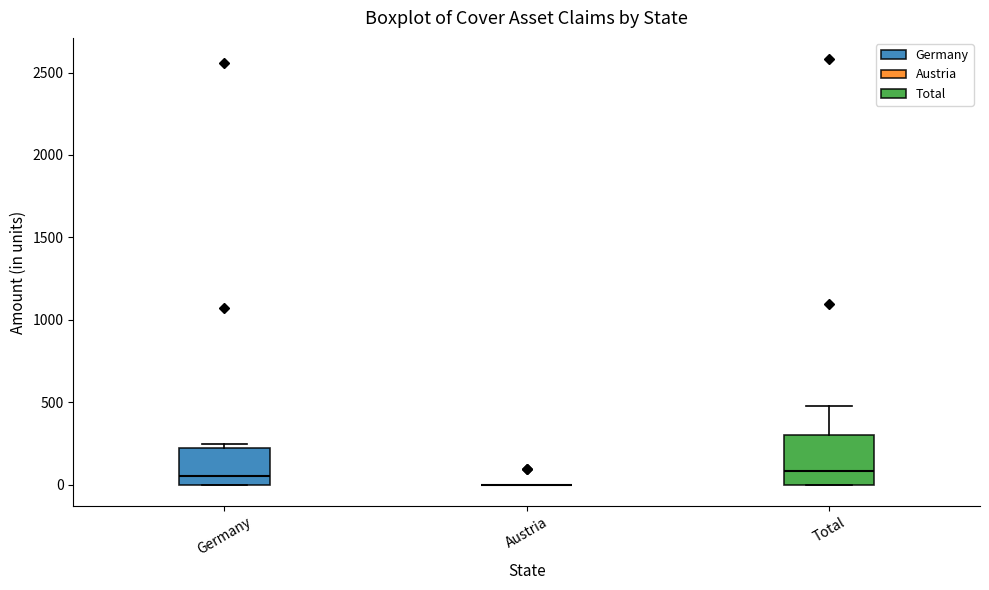

Reading left to right, transcribe this box plot: for each box, give where its median line is, the range the box spans, and where its two whiskers end, as read against the y-axis. The values are not printed on the chart, so give them approximately, as read against the axis.

Germany: median 50, box 0 to 200, whiskers 0 to 250
Austria: box collapsed to a line at 0, whiskers 0 to 0
Total: median 100, box 0 to 300, whiskers 0 to 500